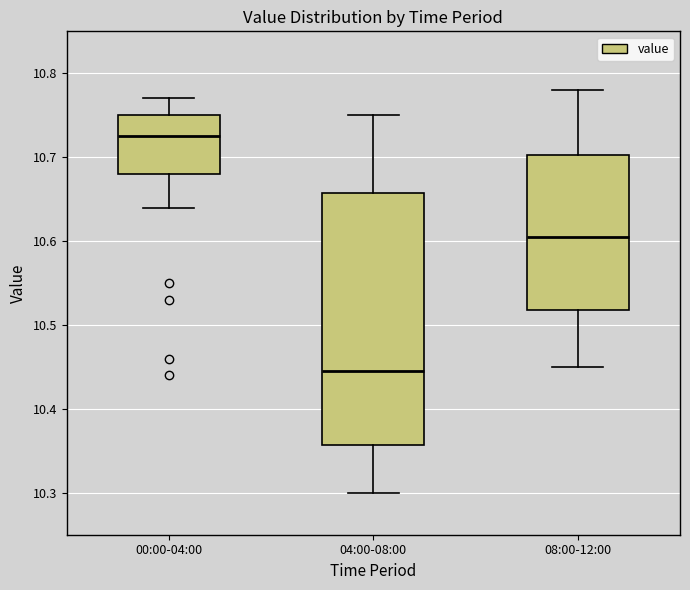

Which box is the tallest, from its lower edge to its upper edge?

04:00-08:00